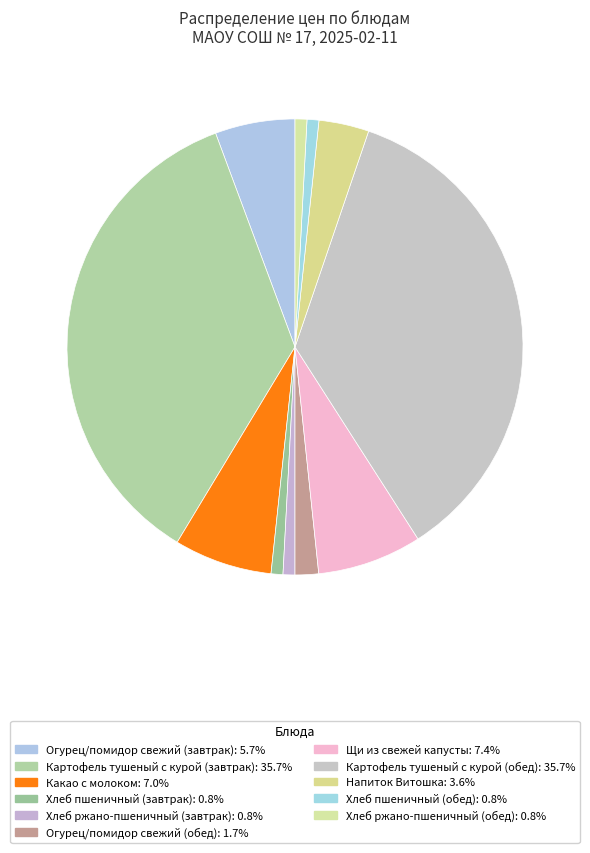

What percentage is the Хлеб ржано-пшеничный (завтрак) slice, to the nearest percent?

1%